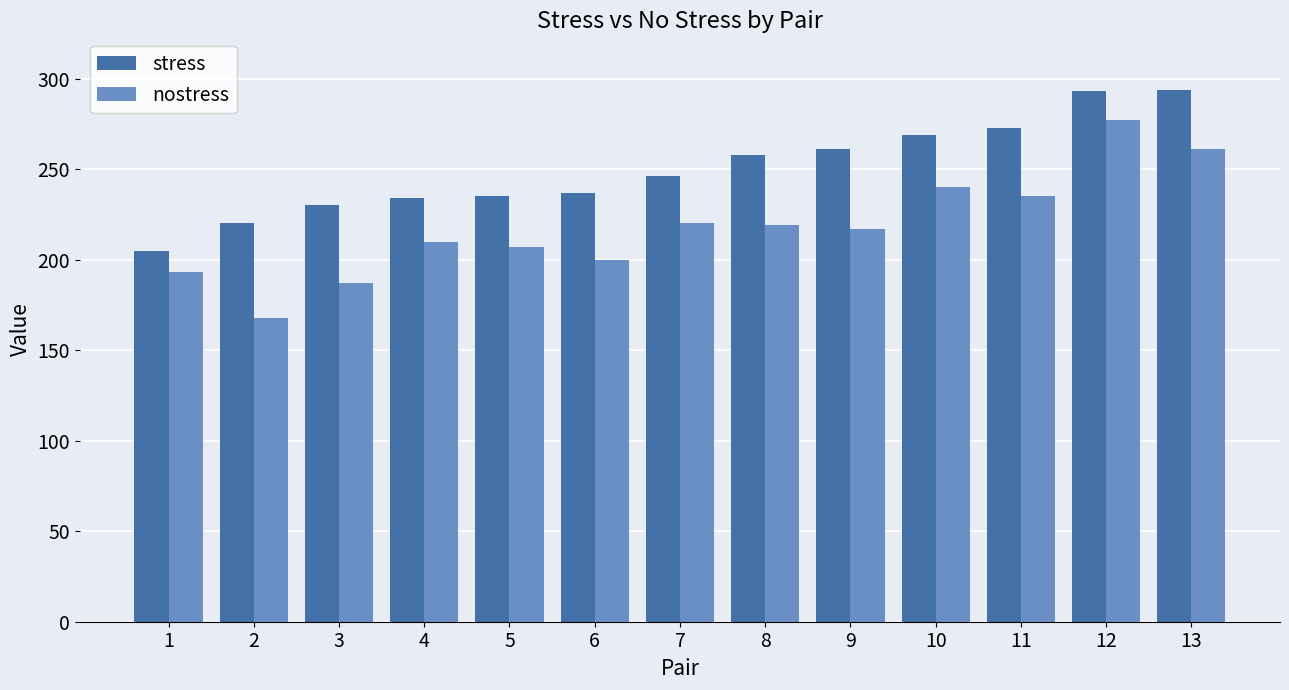

At 2, list the series in order from largest to smallest.

stress, nostress